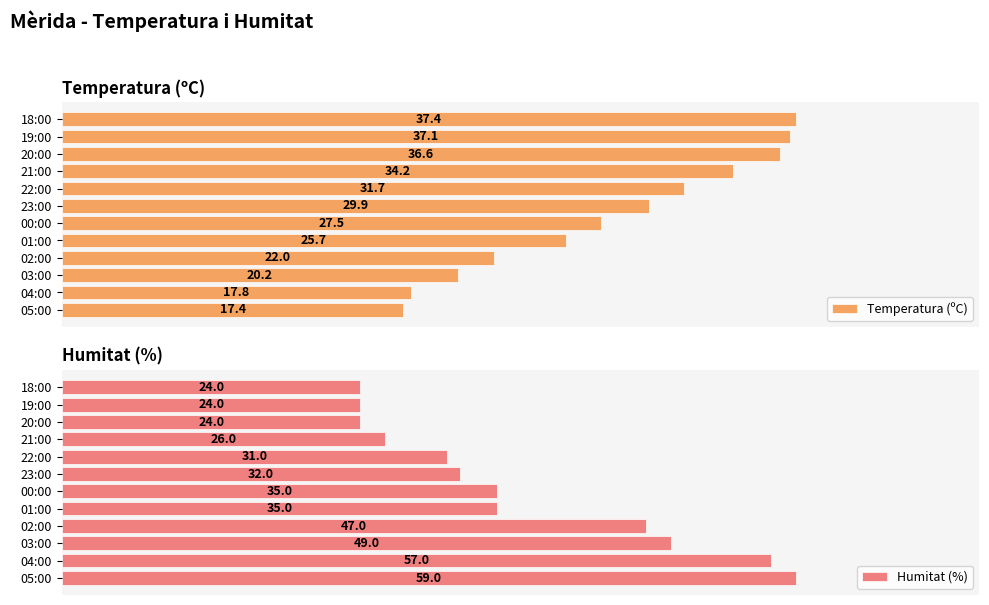

What is the difference between the maximum and minimum values in the Temperatura (ºC) series?

20.0